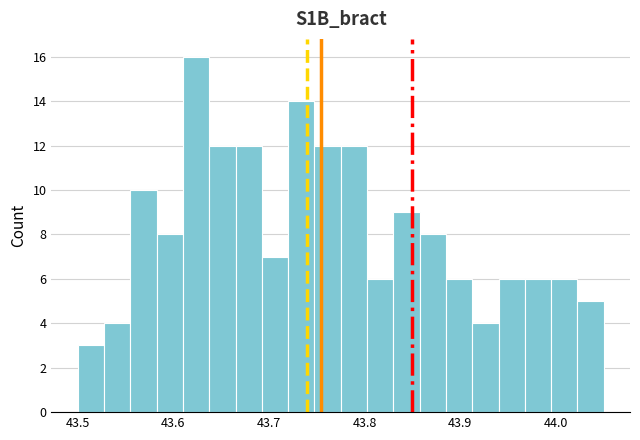

Around what value on the x-axis is the tallest bar? Give the approximate position of its centre, as read against the axis.

43.62